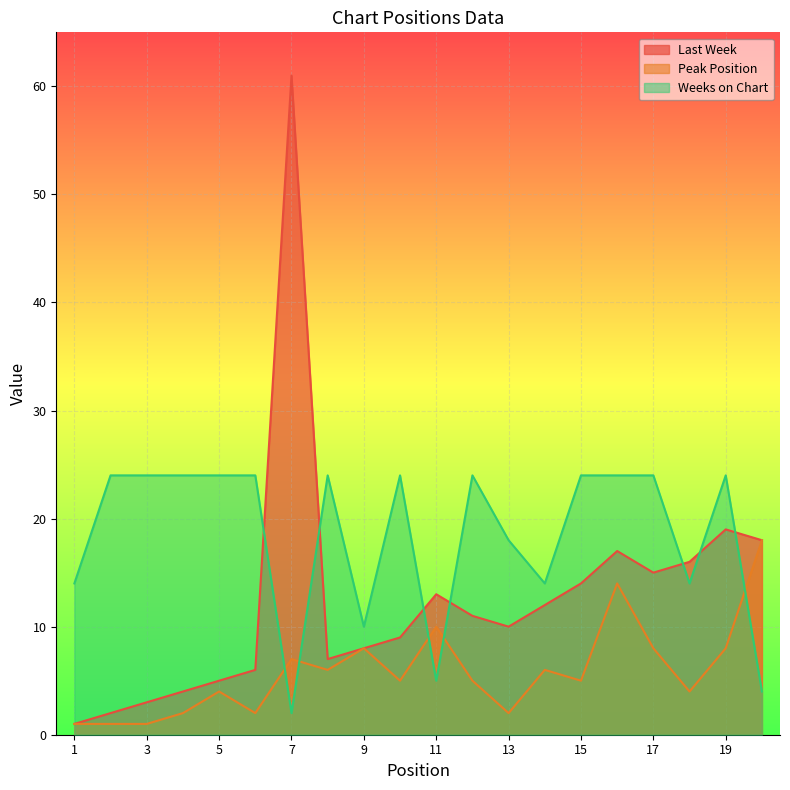

How many interior local peaks does the Weeks on Chart series have?

4